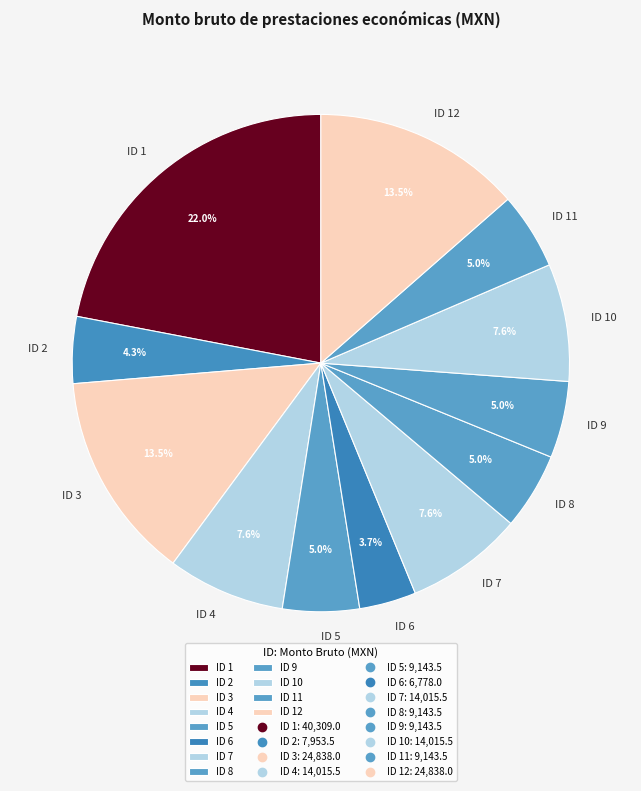

The ID 3 slice represents 25% of the pie. True or false?

False